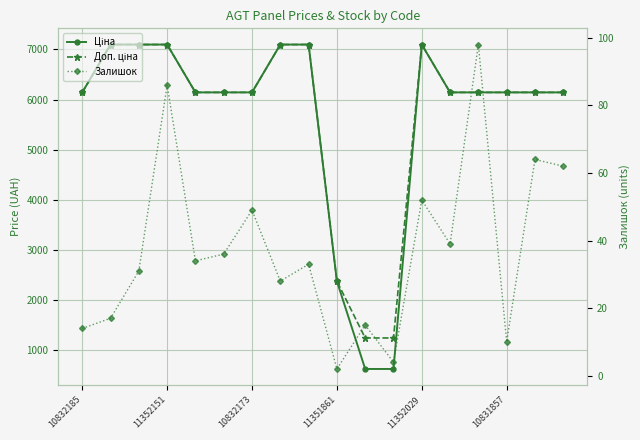

What is the value of the Доп. ціна point at the 2nd from the left?

7098.8